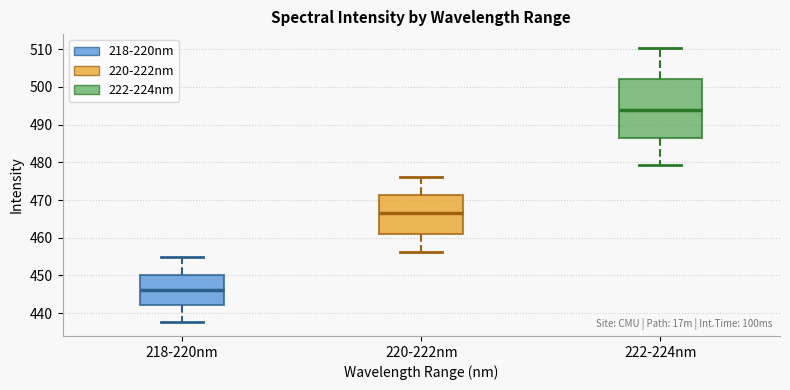

Which box has the lowest median line?

218-220nm